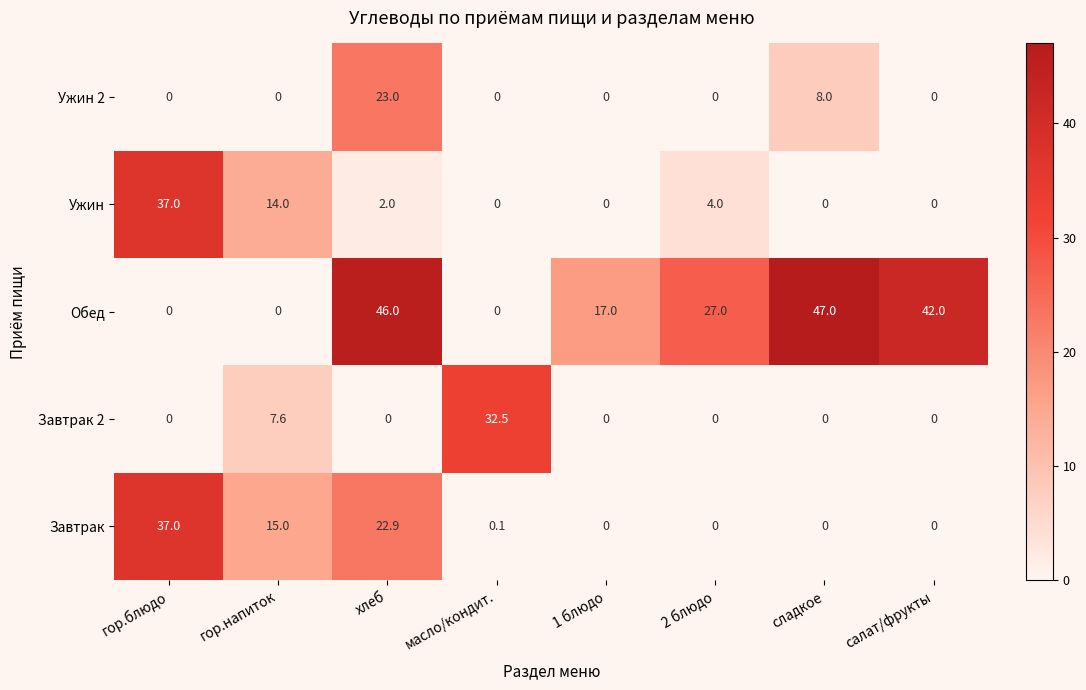

What is the total value across all series at масло/кондит.?

32.6